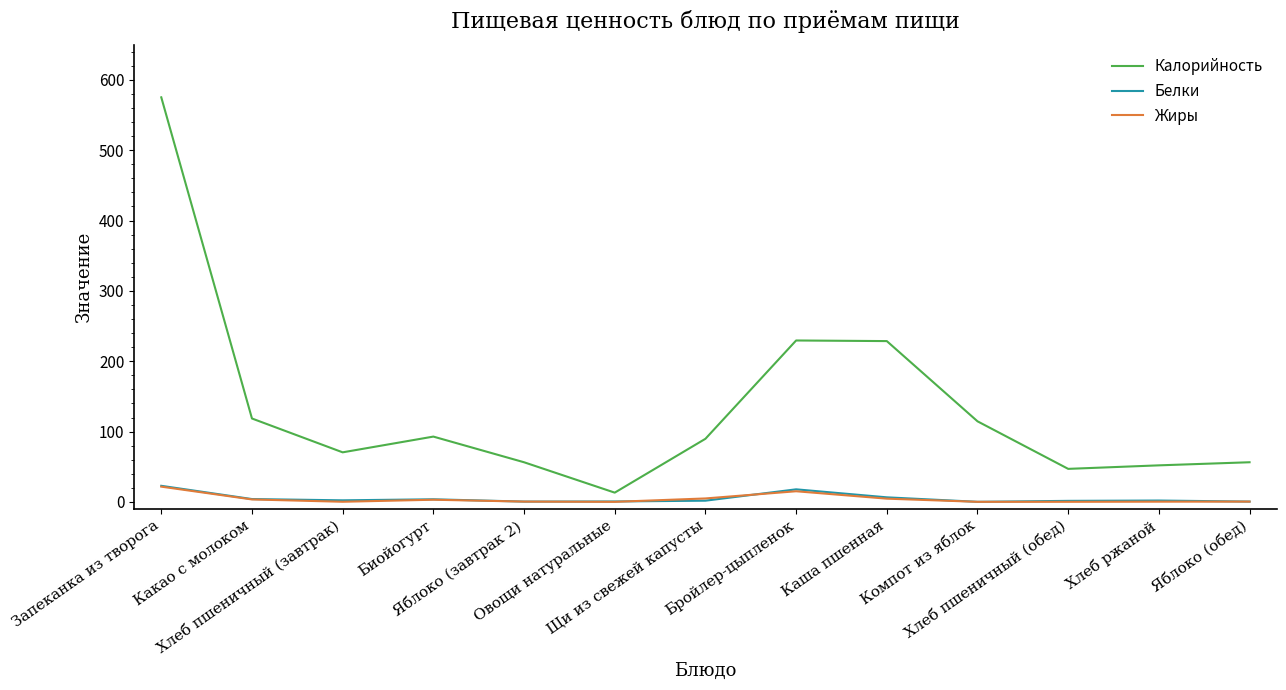

How many lines are shown in the chart?

3